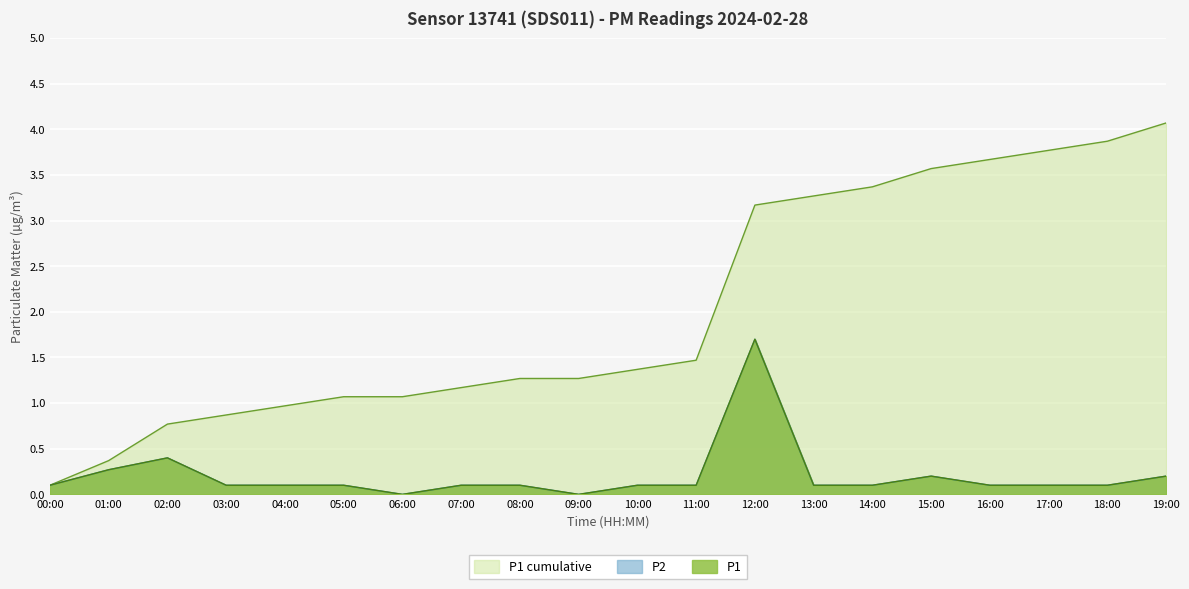

Where is the first local minimum for P2?

06:00